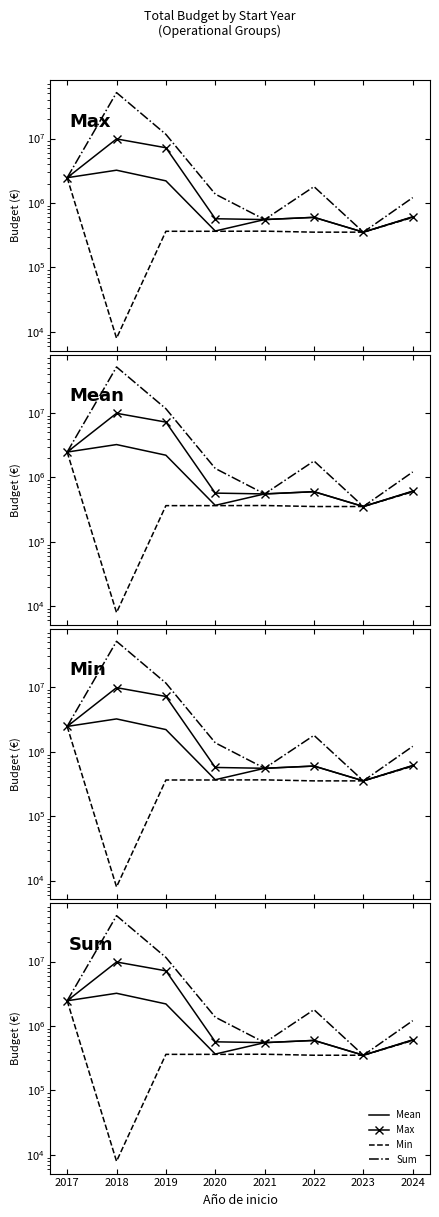

Does the chart have visible grid lines?

No